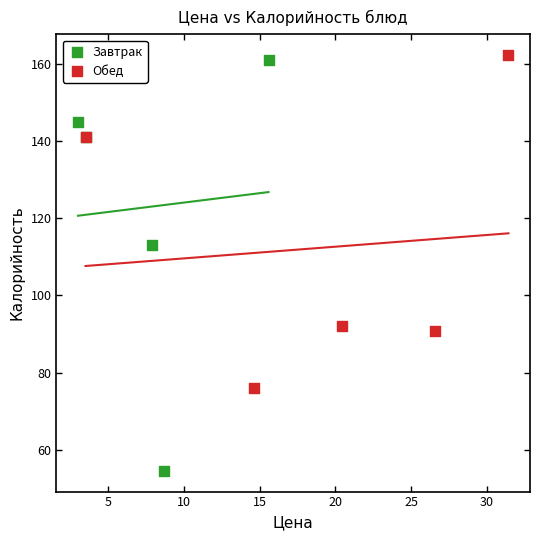

Which series reaches the minimum Y coordinate?

Завтрак